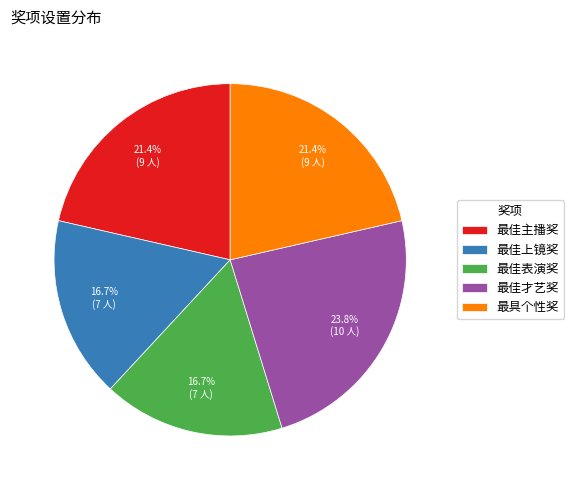

To the nearest percent, what is the average slice percentage?

20%